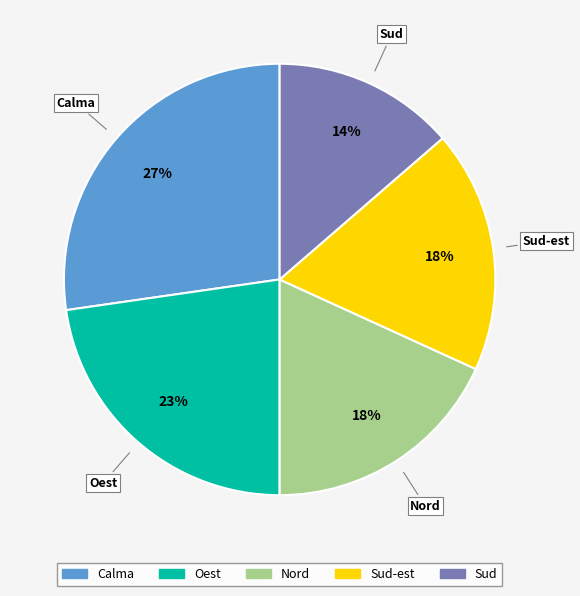

Which category has the smallest portion of the pie?

Sud